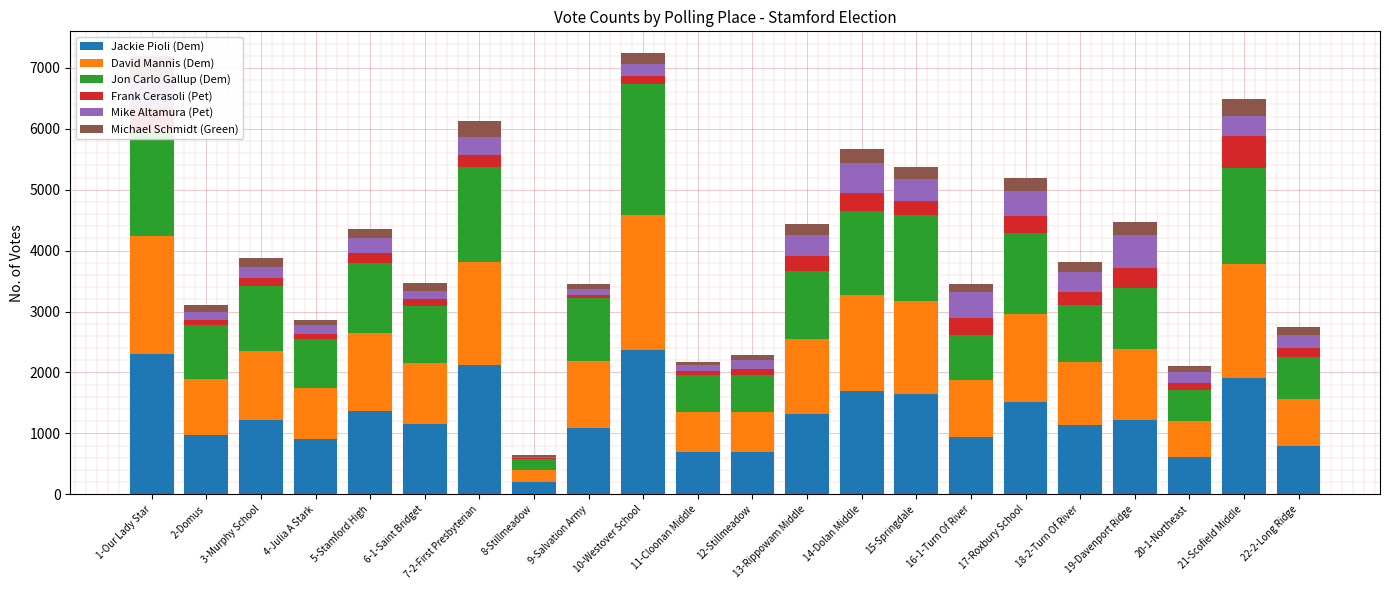

List the series in order of their peak value, highest first.

Jackie Pioli (Dem), David Mannis (Dem), Jon Carlo Gallup (Dem), Mike Altamura (Pet), Frank Cerasoli (Pet), Michael Schmidt (Green)